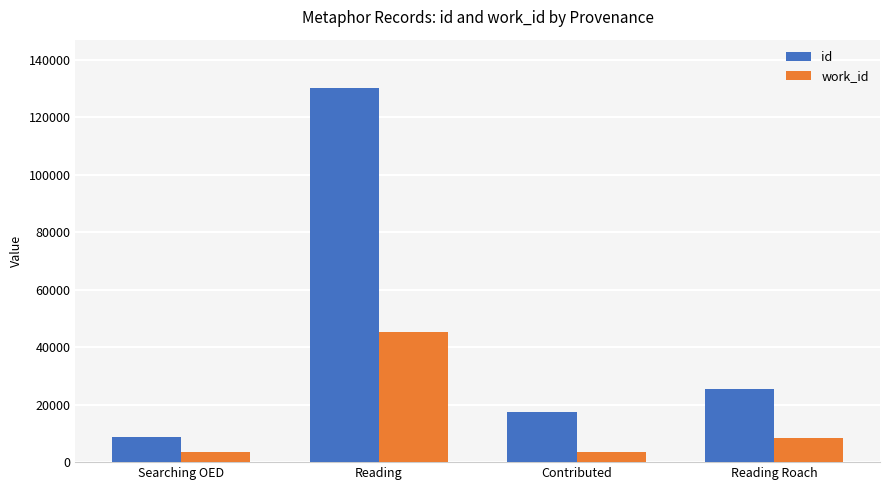

At which label does work_id first exceed 8354?

Reading